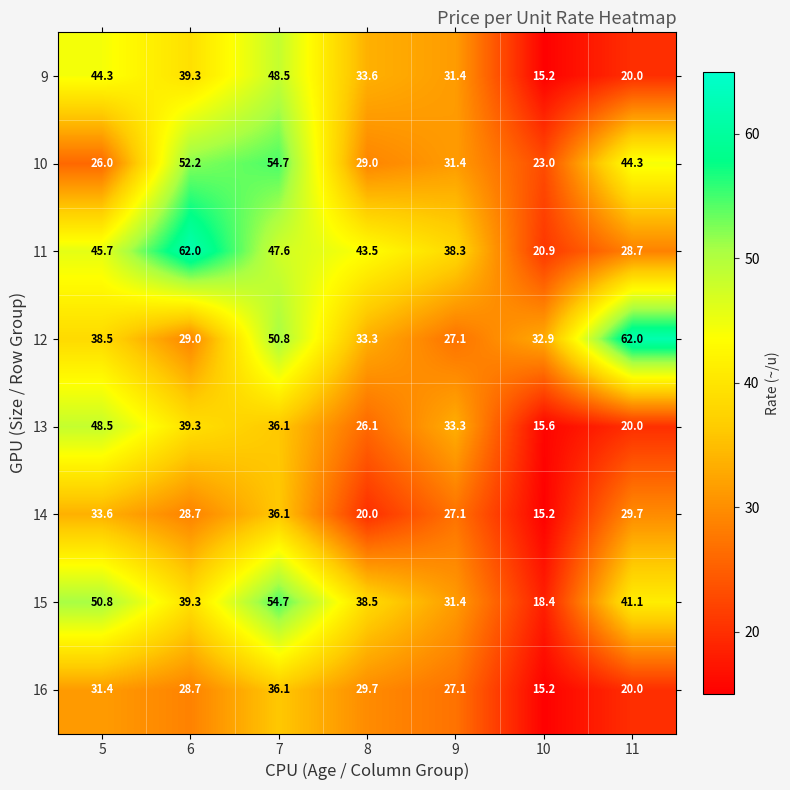

What is the maximum value shown in the chart?

62.0